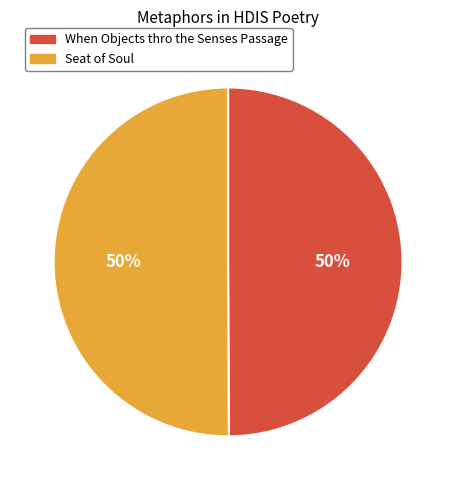

Is it true that When Objects thro the Senses Passage is 37% of the pie?

False